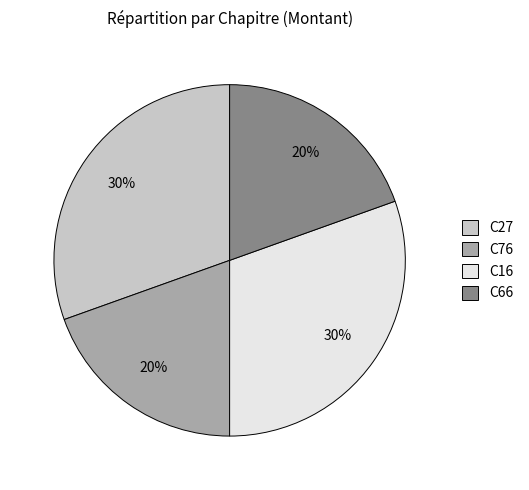

How many segments does this pie chart have?

4